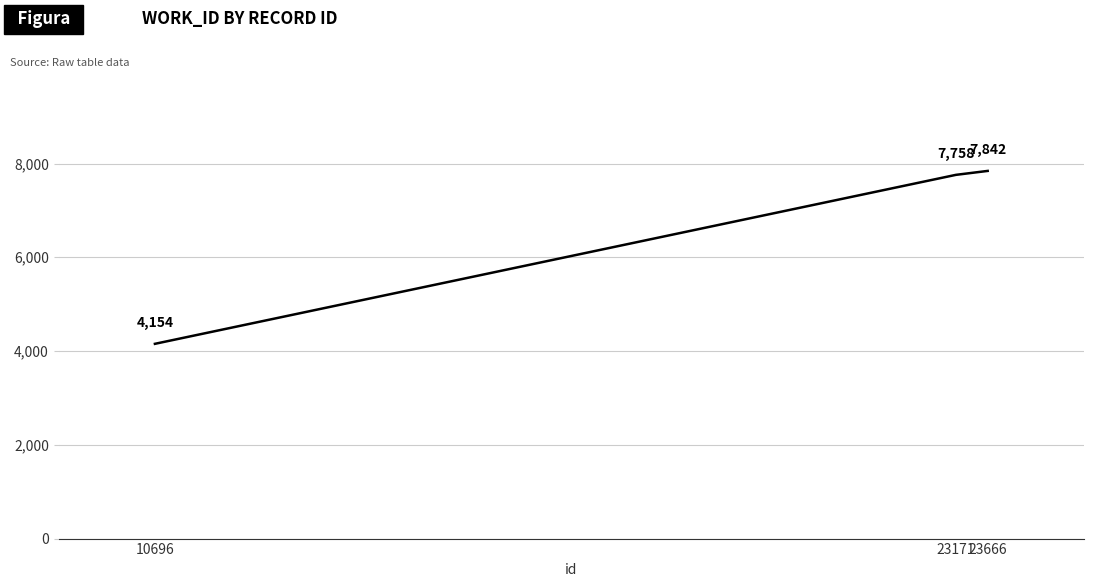

Reading right to left, list all the values displayed in this chart.

7842	7758	4154